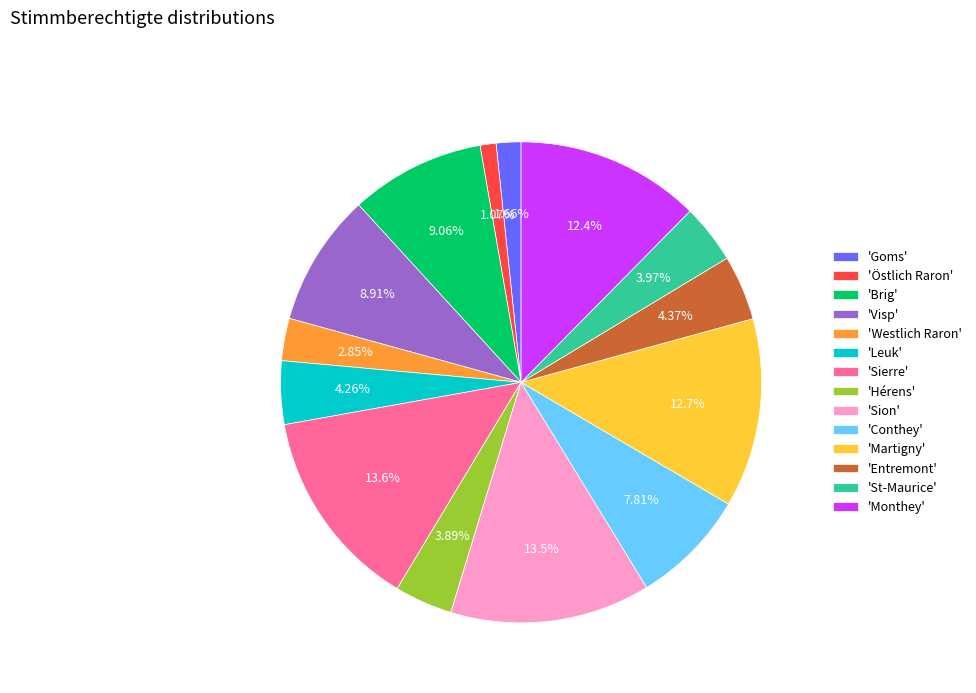

Is there a majority slice in this chart?

No